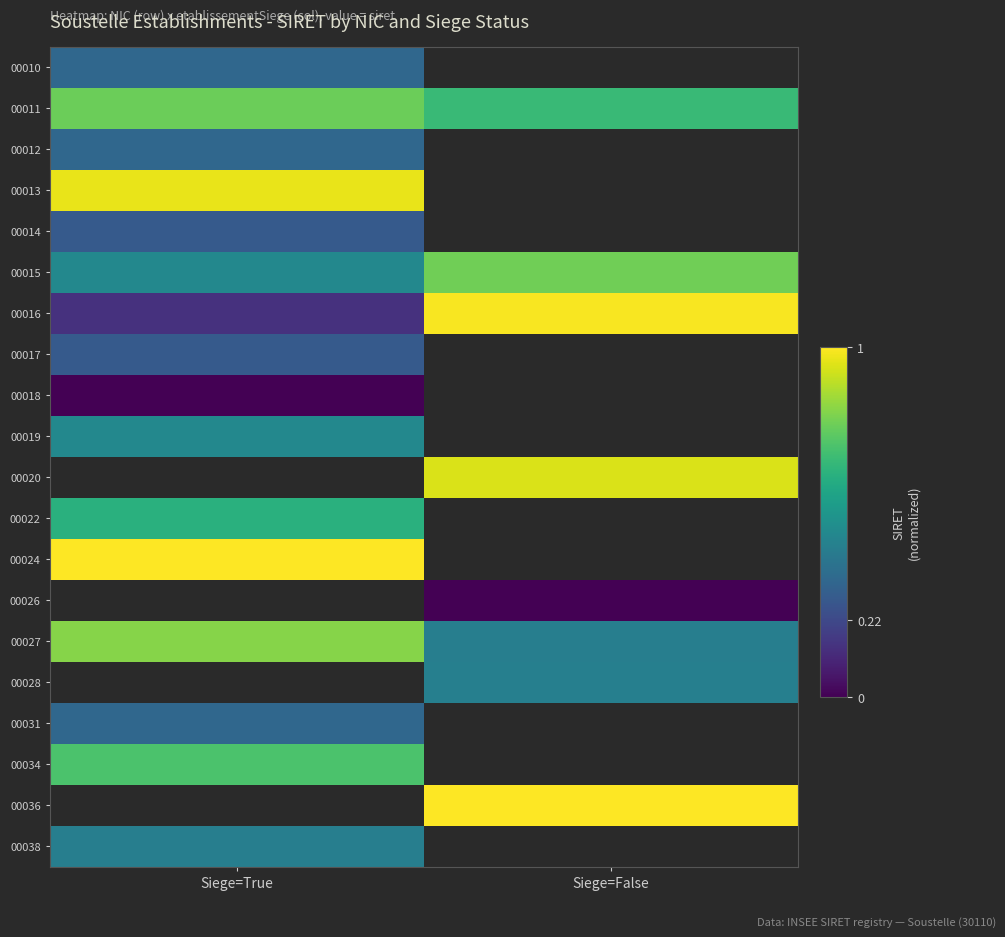

Rank the series by their maximum value, from lowest to highest.

00018, 00014, 00017, 00031, 00010, 00012, 00038, 00019, 00022, 00034, 00011, 00015, 00013, 00016, 00020, 00024, 00026, 00027, 00028, 00036